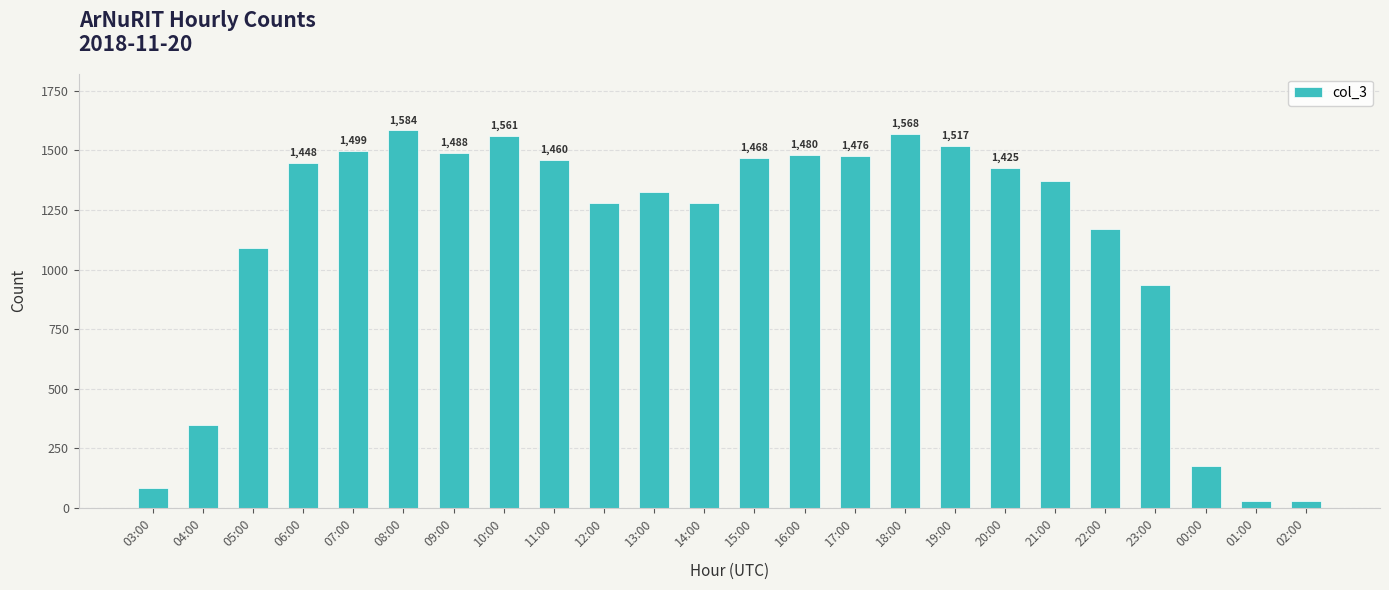

Reading right to left, what are all the values shown in this chart?

29	28	175	936	1170	1371	1425	1517	1568	1476	1480	1468	1277	1325	1278	1460	1561	1488	1584	1499	1448	1092	349	86